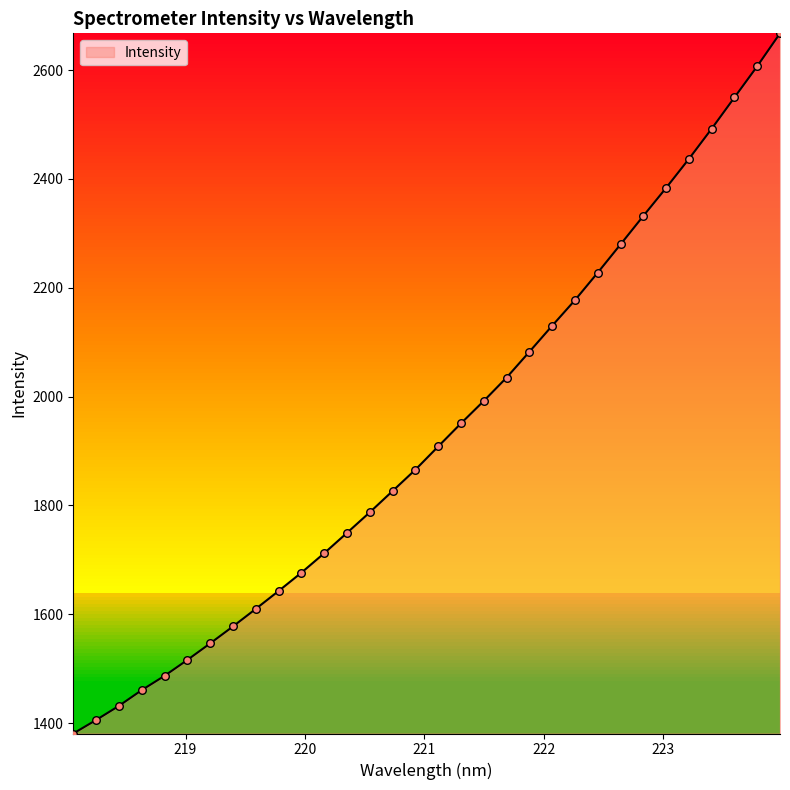

What is the difference between the maximum and minimum values?

1286.9